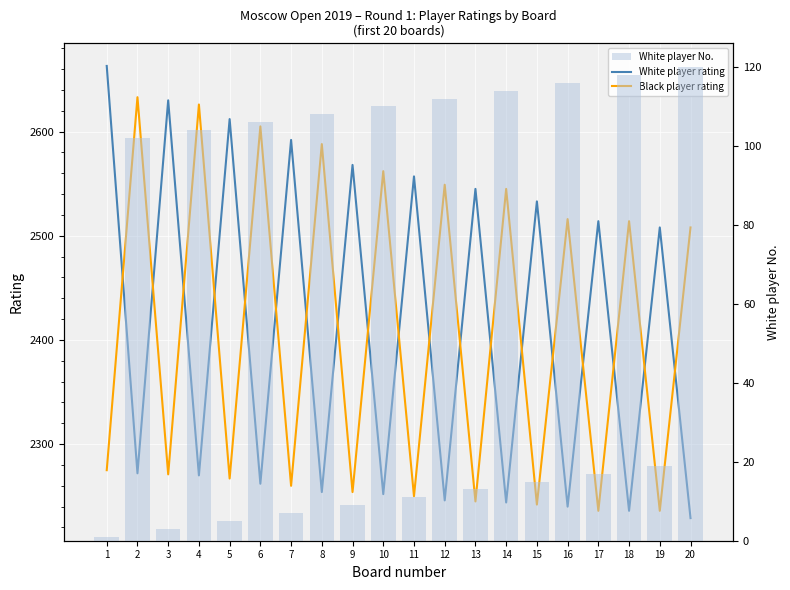

Reading left to right, transcribe all the data shown in this chart.

White player rating: 1=2663	2=2272	3=2630	4=2270	5=2612	6=2262	7=2592	8=2254	9=2568	10=2252	11=2557	12=2246	13=2545	14=2244	15=2533	16=2240	17=2514	18=2236	19=2508	20=2229
Black player rating: 1=2275	2=2633	3=2271	4=2626	5=2267	6=2605	7=2260	8=2588	9=2254	10=2562	11=2250	12=2549	13=2245	14=2545	15=2242	16=2516	17=2236	18=2514	19=2236	20=2508
White player No.: 1=1	2=102	3=3	4=104	5=5	6=106	7=7	8=108	9=9	10=110	11=11	12=112	13=13	14=114	15=15	16=116	17=17	18=118	19=19	20=120